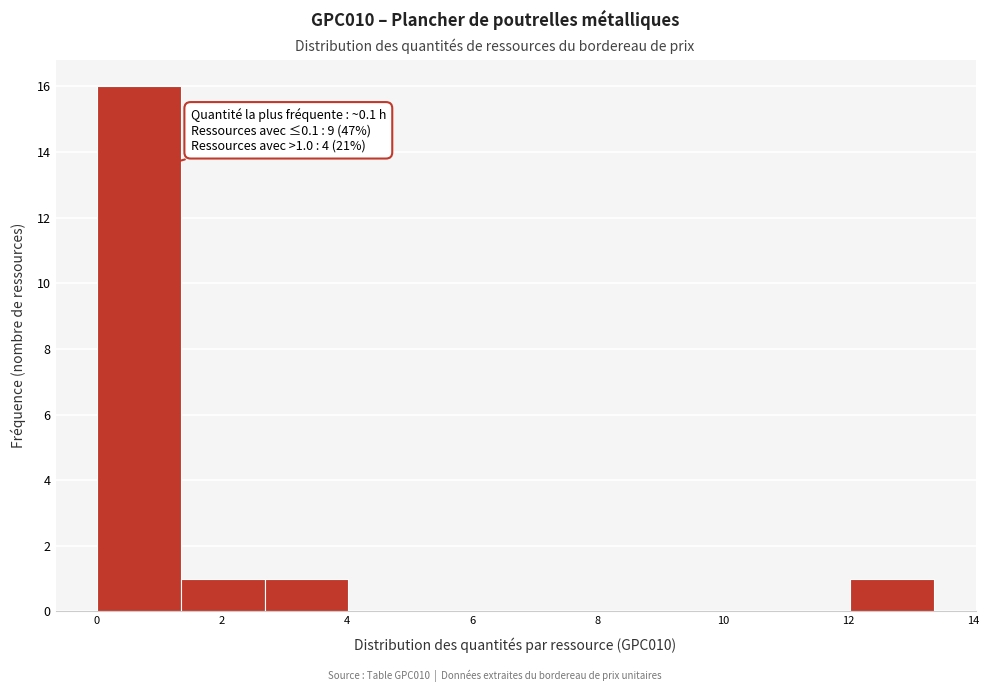

Which range on the x-axis has the tallest bar?

0.0 to 1.4